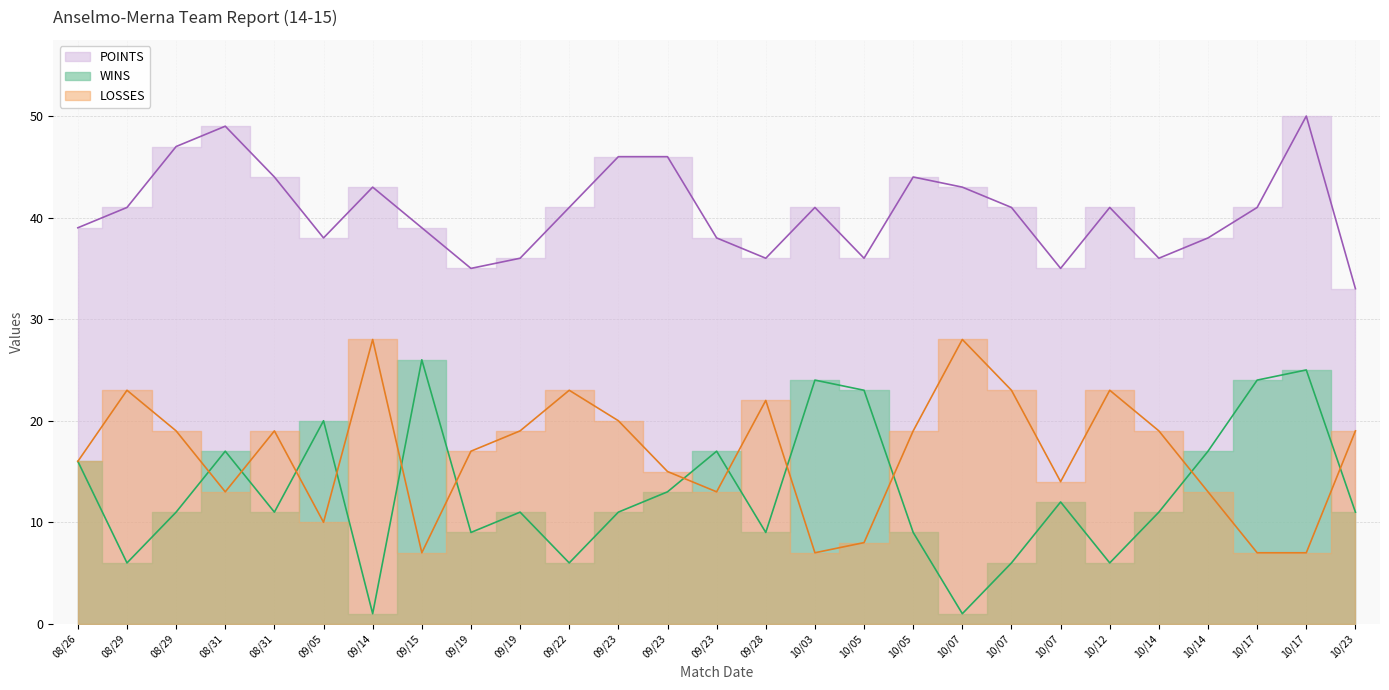

Rank the series at 09/22 from highest to lowest value.

POINTS, LOSSES, WINS